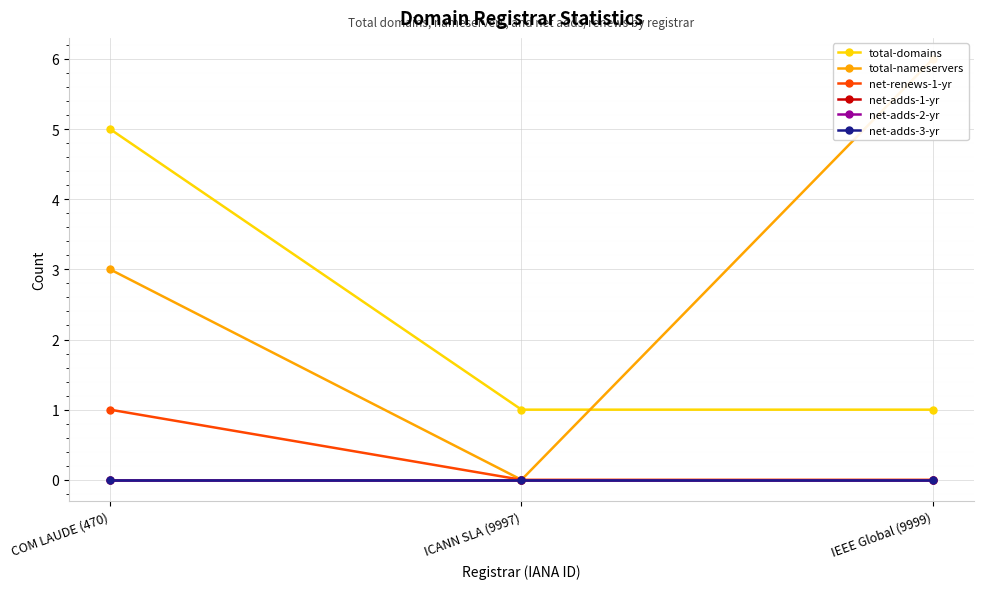

How many data points in net-renews-1-yr are above 0?

1